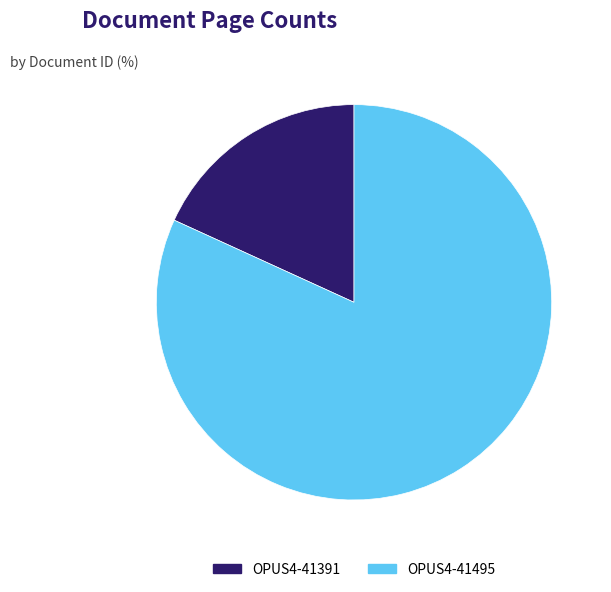

Between OPUS4-41495 and OPUS4-41391, which is larger?

OPUS4-41495